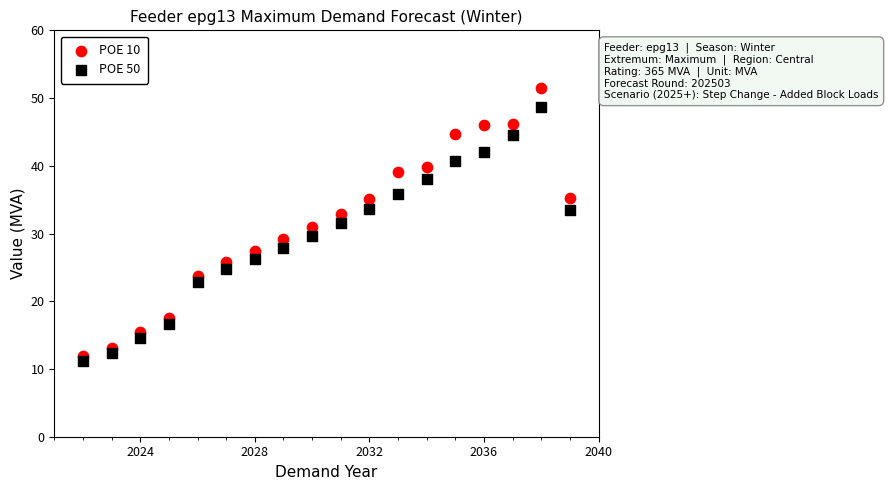

What are all the series names shown in the legend?

POE 10, POE 50